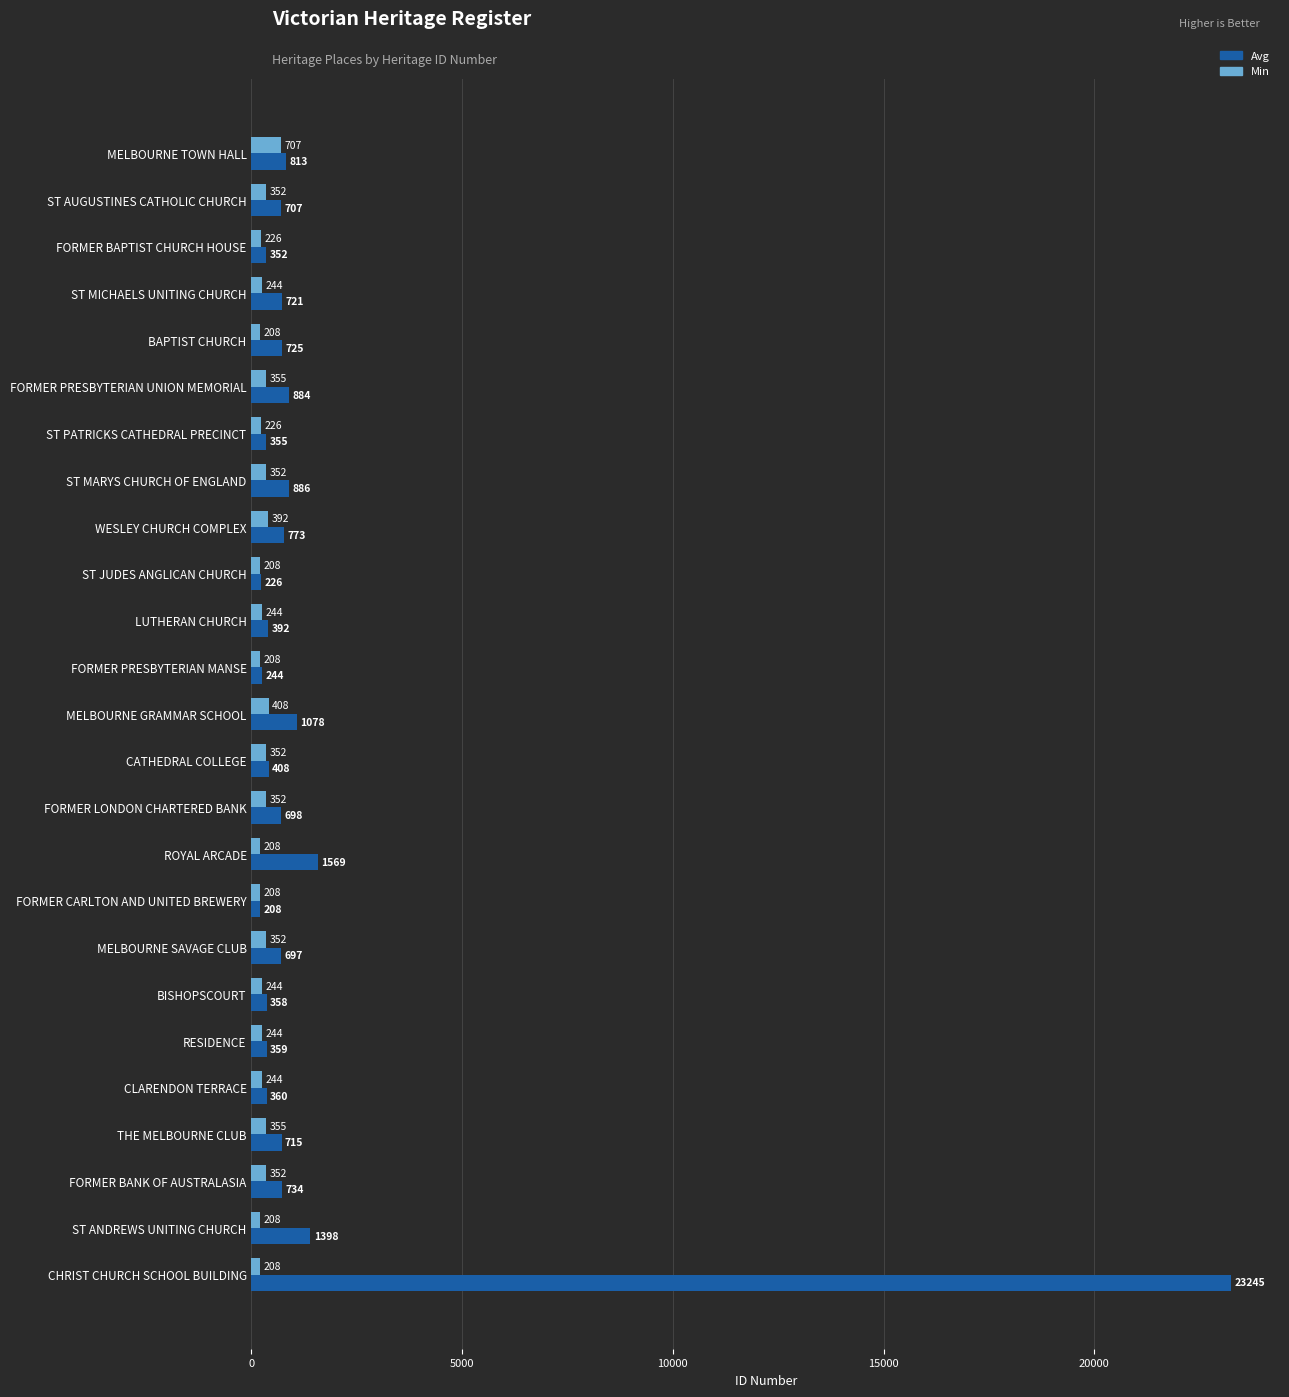

What is the difference between the maximum and second lowest values in the Min series?

499